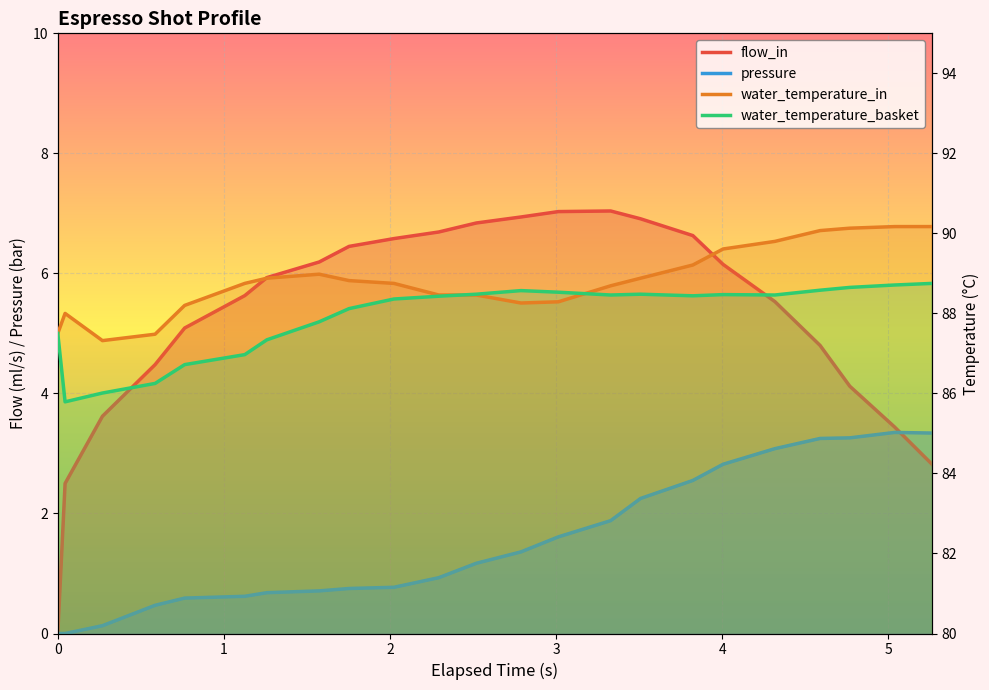

What is the spread (max minus min) of values at 1.574?

88.3